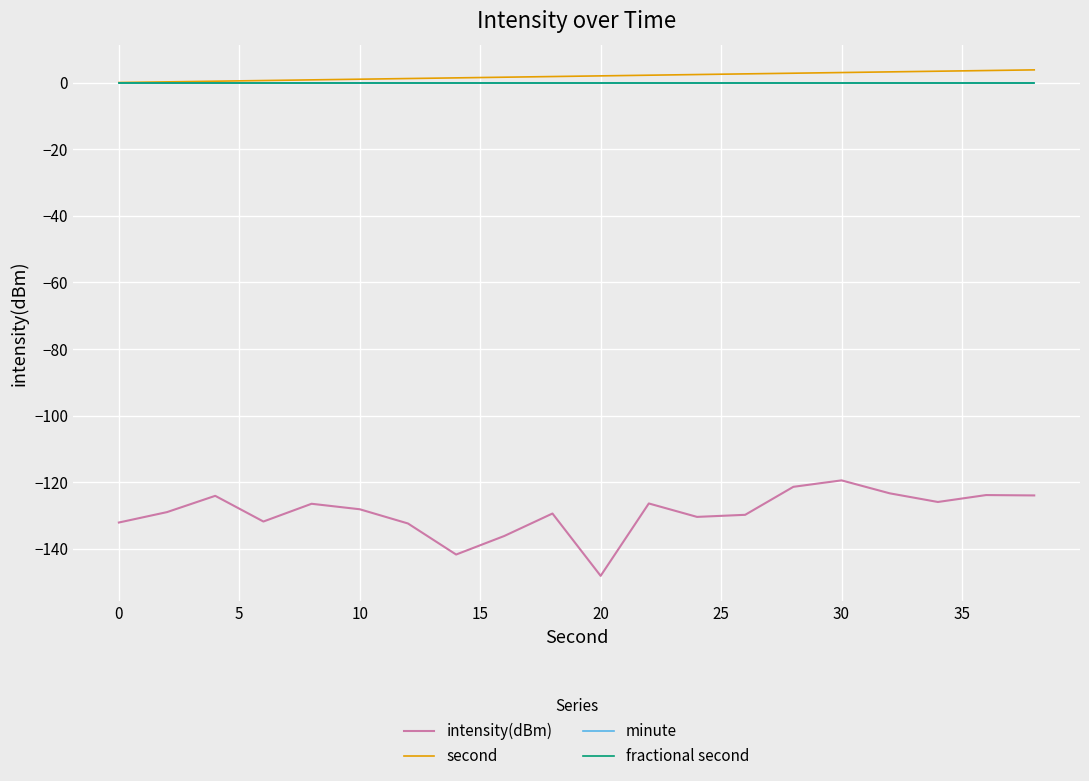

Does the chart display data point markers on the line(s)?

No